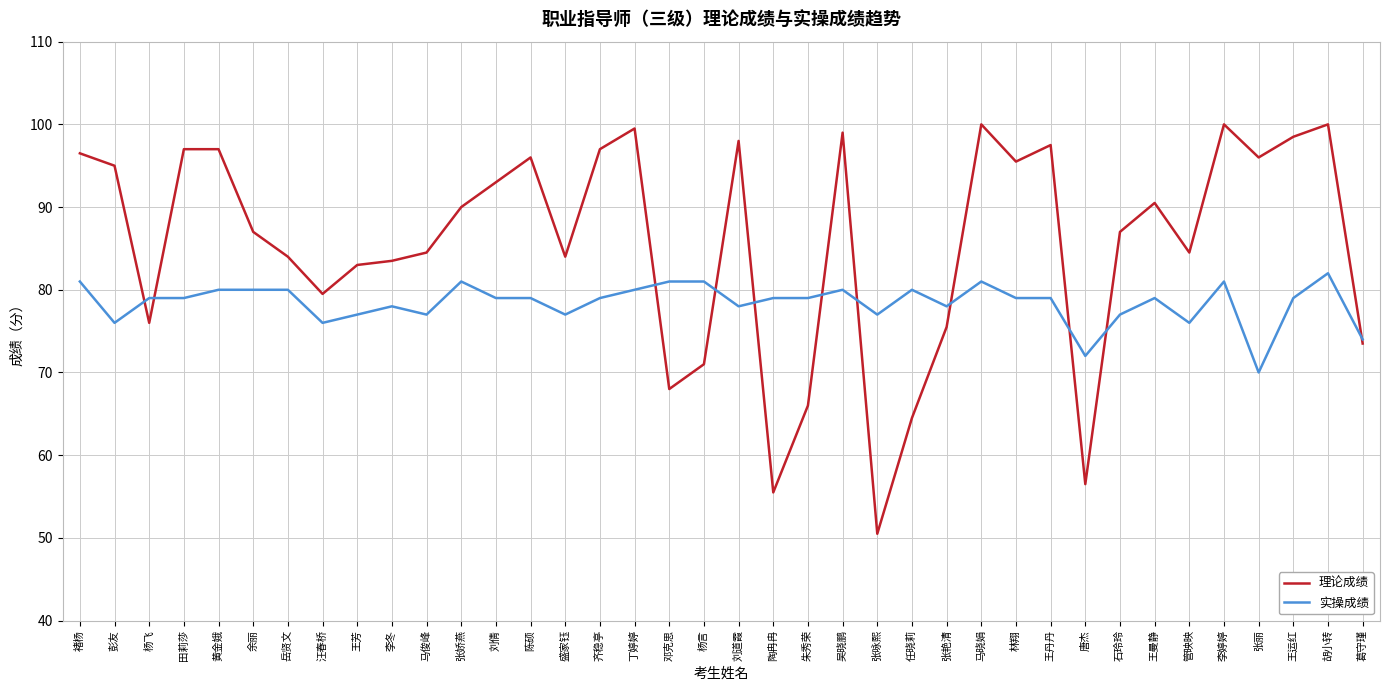

What is the approximate value of 实操成绩 at 齐稳亭?

79.0